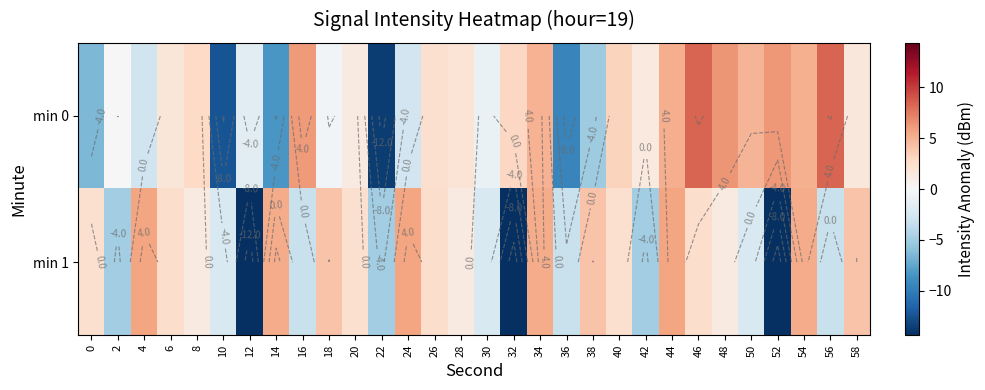

How many values in min 0 are above zero?

19